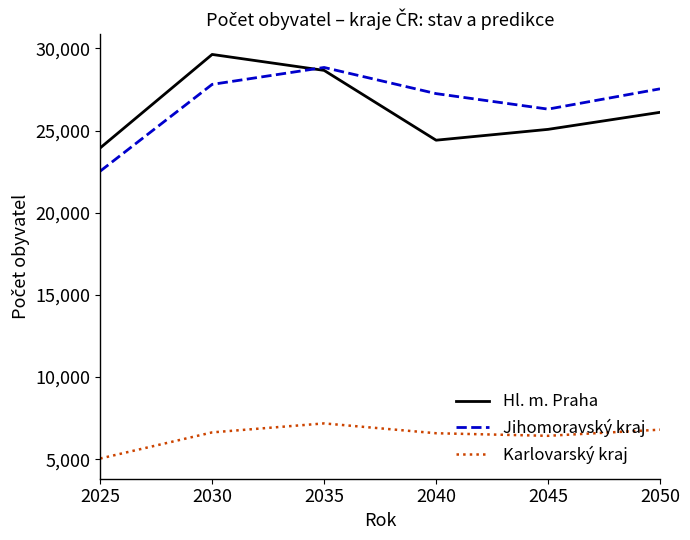

How many values in the Hl. m. Praha series exceed 26109?

3